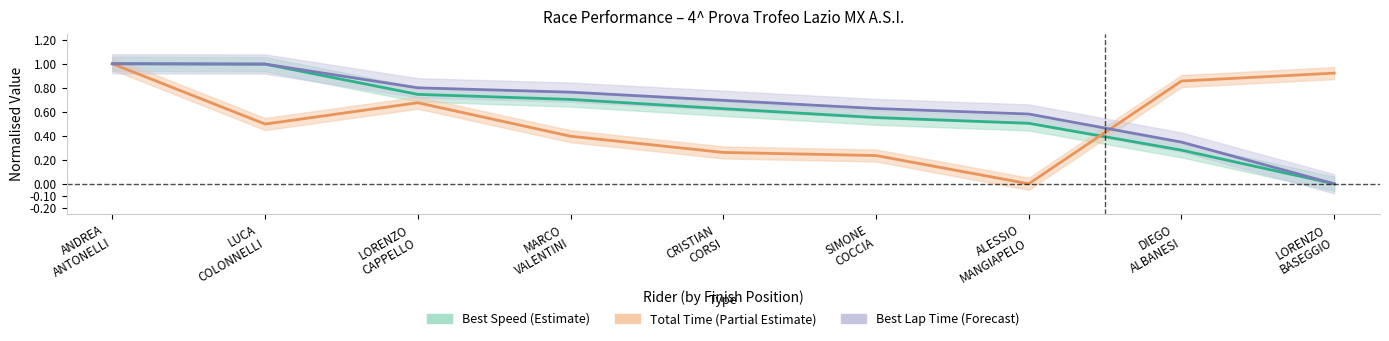

What is the difference between the maximum and minimum values in the Best Lap Time (Forecast) series?

1.0